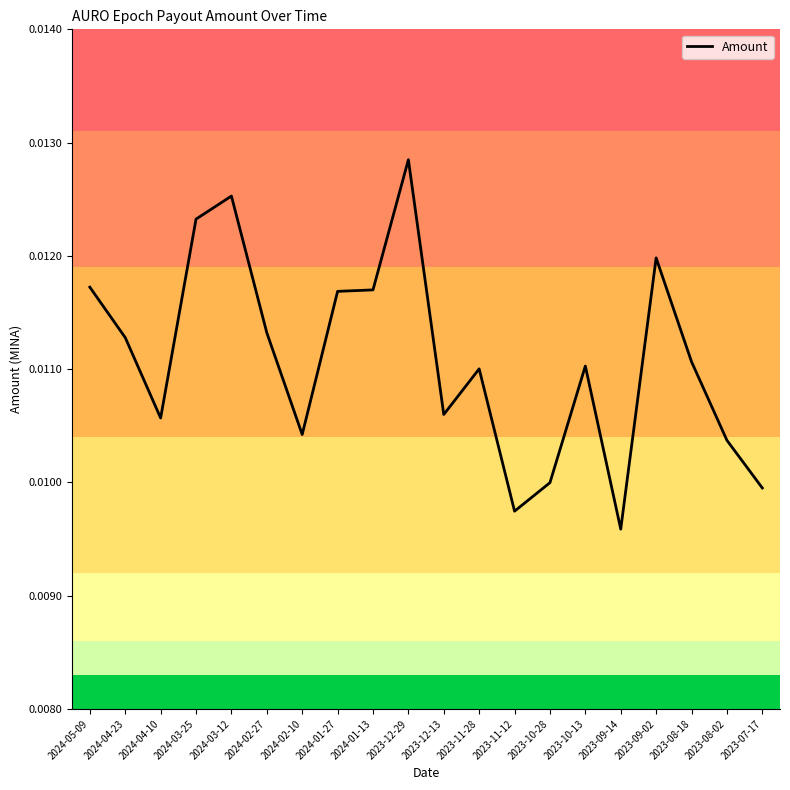

Which label corresponds to the largest value in the chart?

2023-12-29